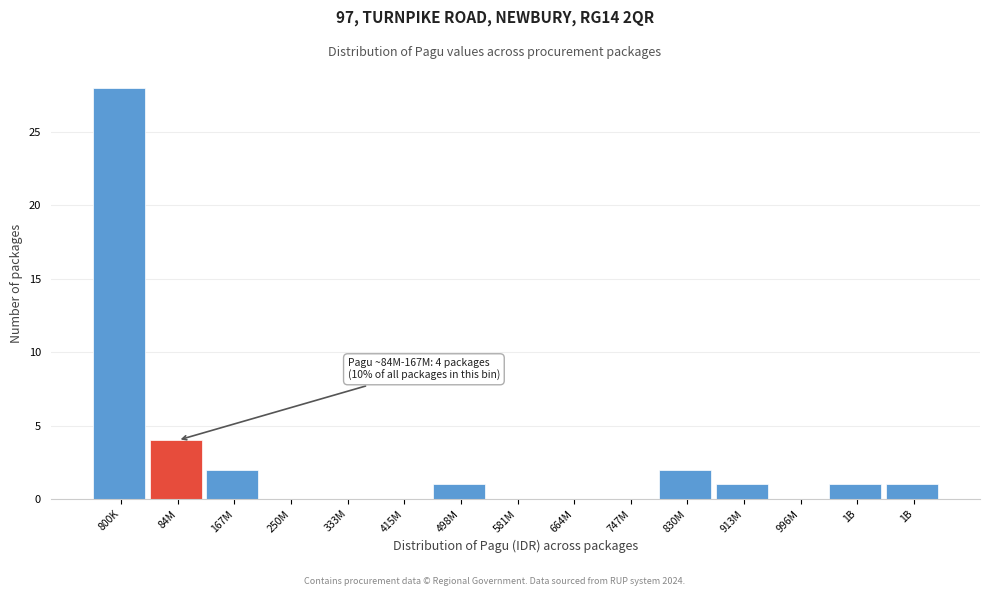

How many categories are shown in the chart?

15